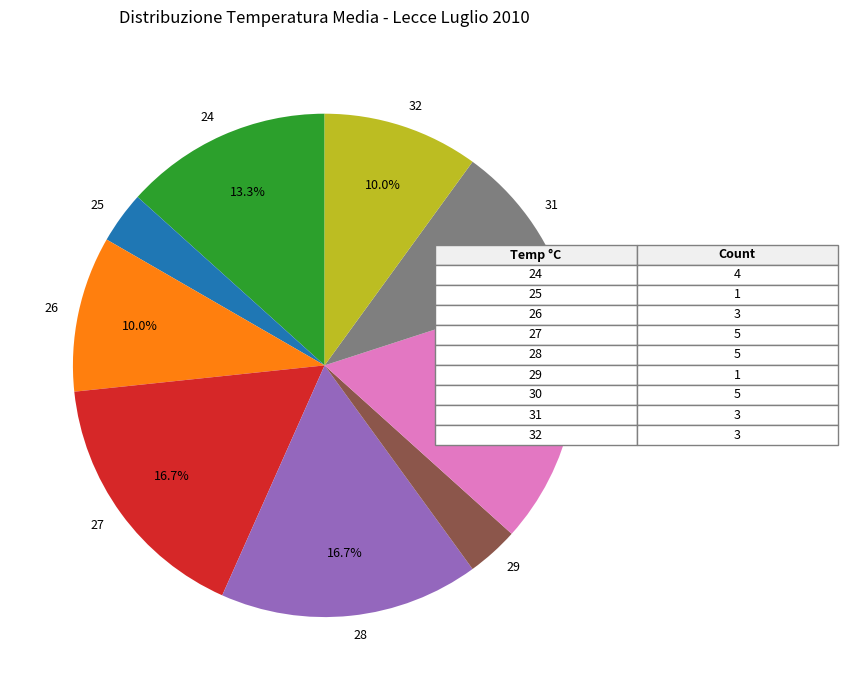

How many slices are in this pie chart?

9